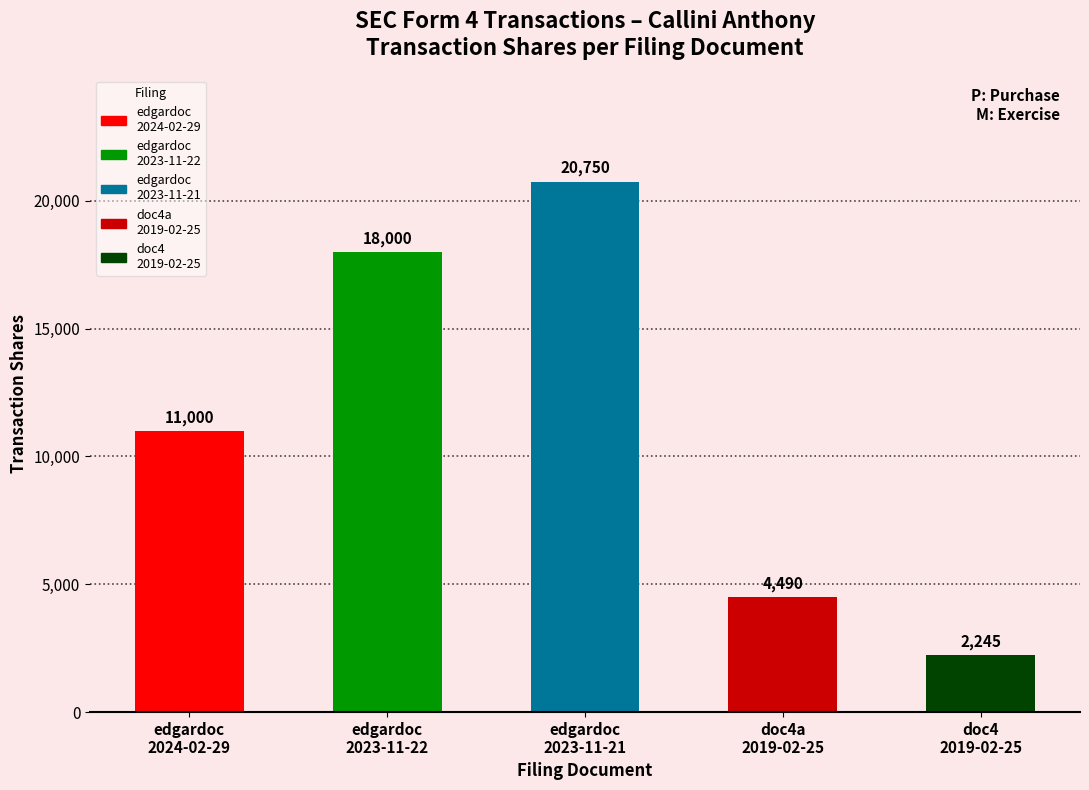

List the labels in order of value, largest first.

edgardoc
2023-11-21, edgardoc
2023-11-22, edgardoc
2024-02-29, doc4a
2019-02-25, doc4
2019-02-25